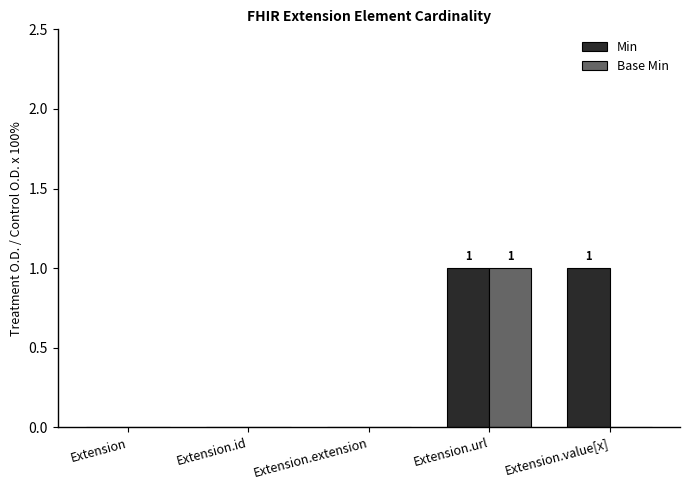

At which category is the sum across all series the highest?

Extension.url